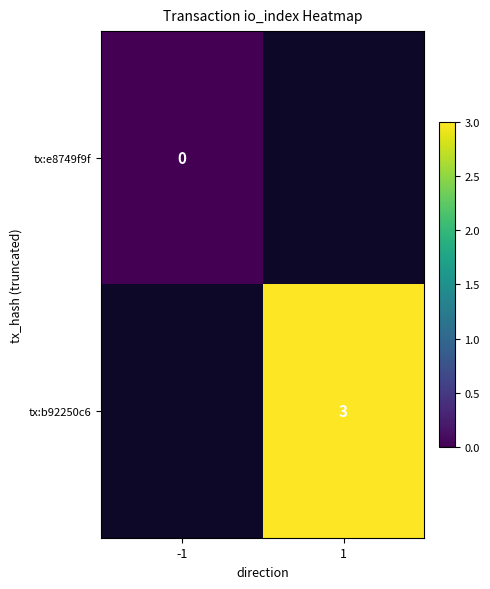

How many categories are shown in the chart?

2